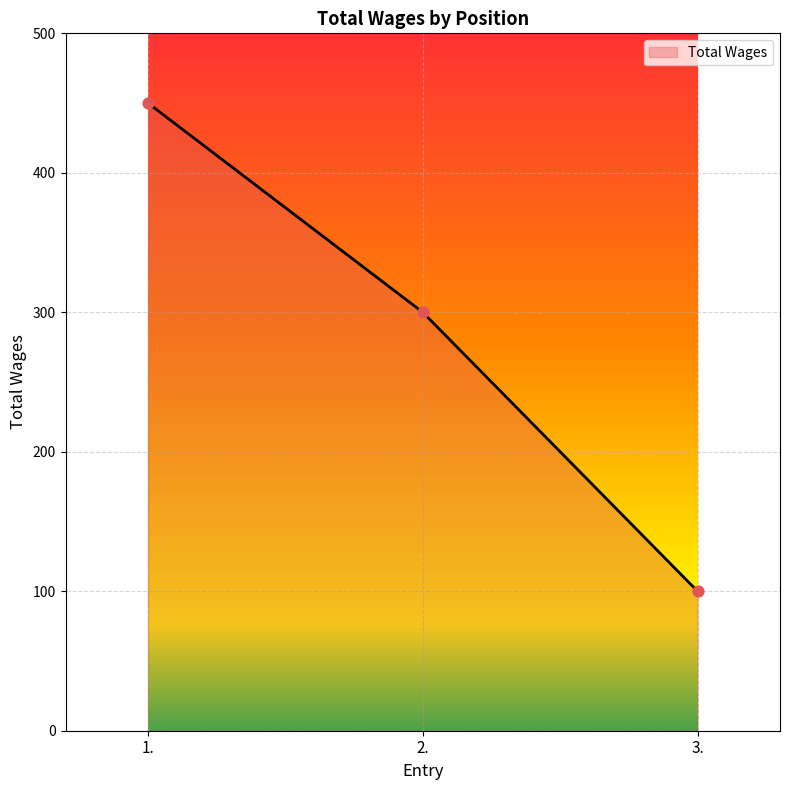

Which has a higher value, 2. or 1.?

1.